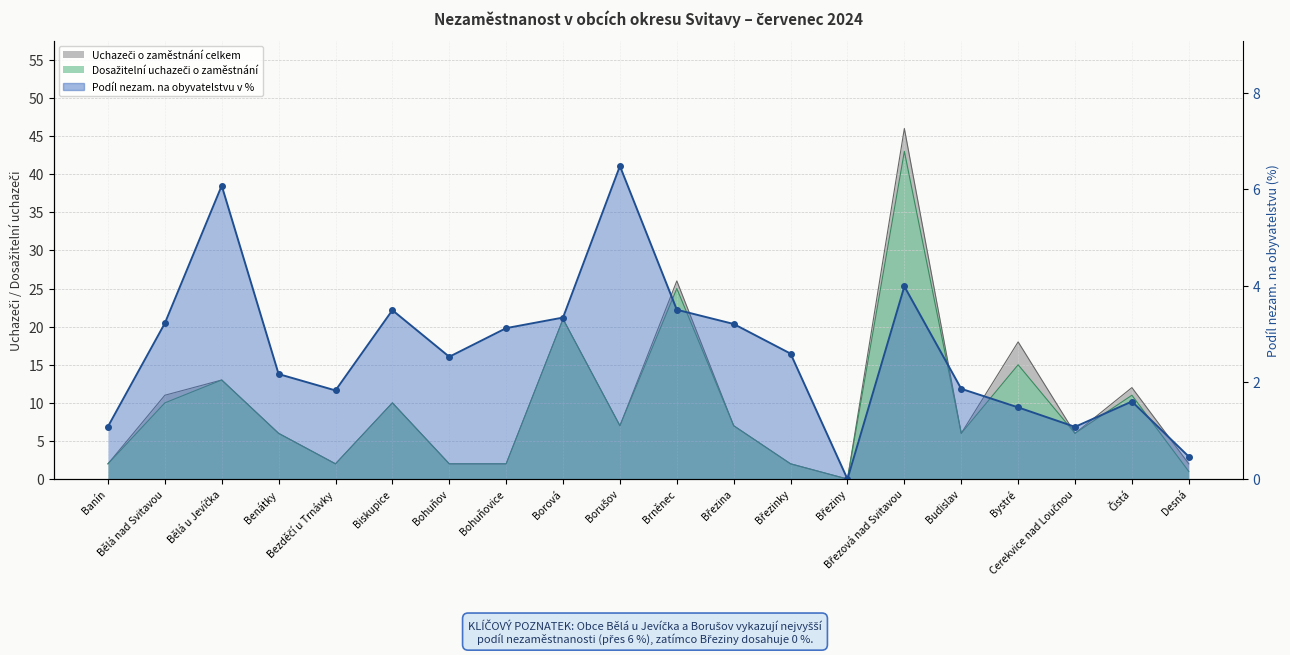

What position from the right is Bohuňovice?

13